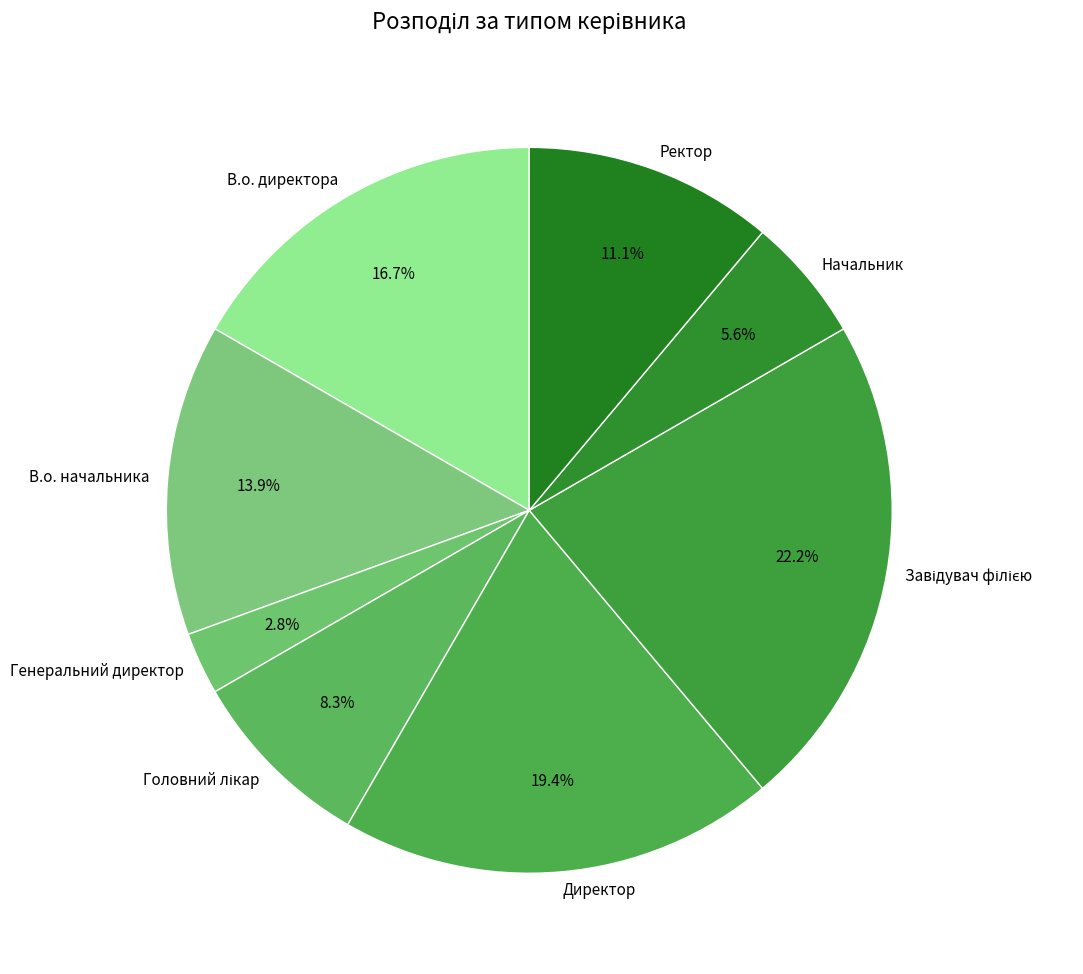

Which category has the smallest portion of the pie?

Генеральний директор